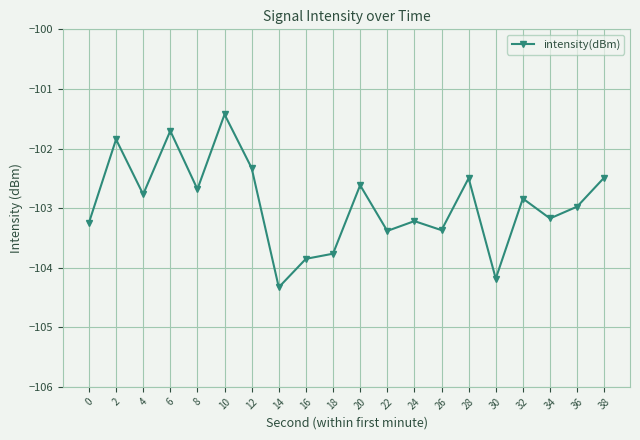

True or false: the data shows -48.0 at 16.

False